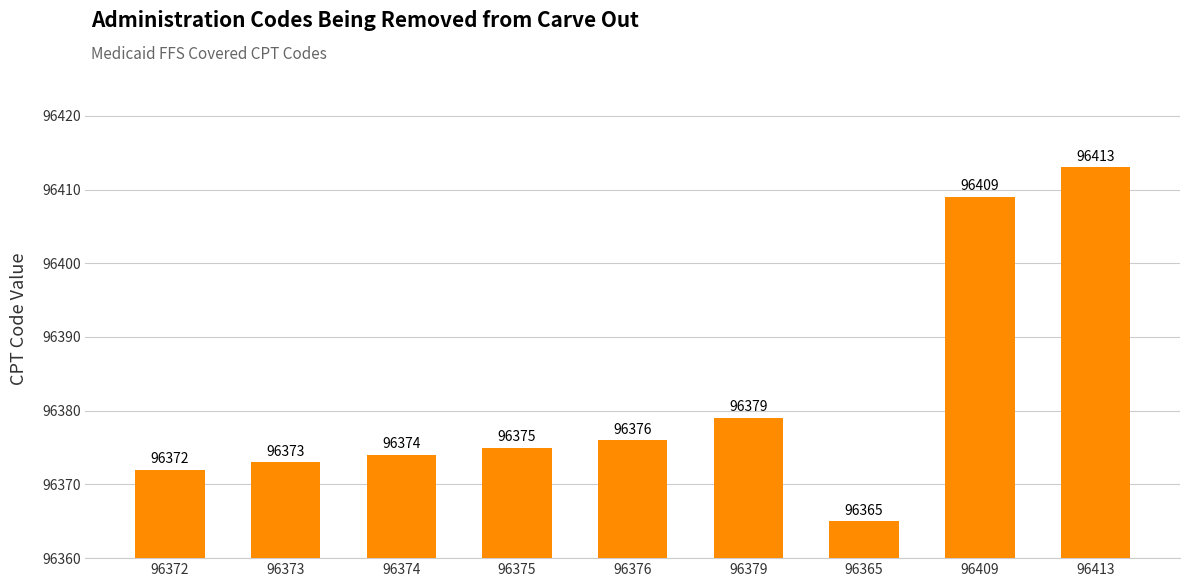

At which label is the value closest to 96389?

96379